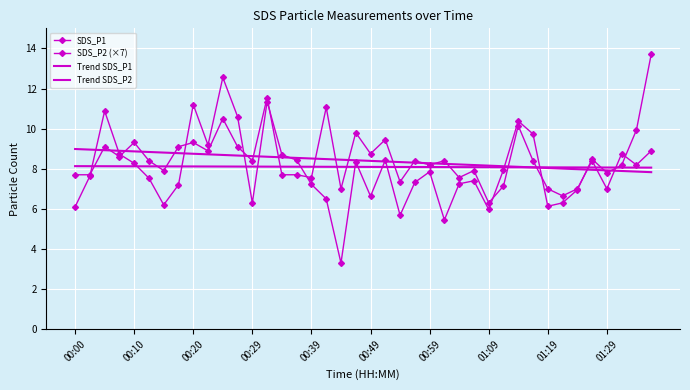

Reading right to left, extract all data points from this chart.

SDS_P1: 13.7	9.9	8.2	7.8	8.5	7.0	6.3	6.1	9.7	10.4	8.0	6.0	7.4	7.2	5.5	7.8	7.3	5.7	8.4	6.6	8.3	3.3	6.5	7.2	8.4	8.7	11.3	6.3	10.6	12.6	9.2	11.2	7.2	6.2	7.5	8.3	8.7	10.9	7.6	6.1
SDS_P2 (×7): 8.9	8.2	8.8	7.0	8.4	7.0	6.6	7.0	8.4	10.2	7.1	6.3	7.9	7.6	8.4	8.2	8.4	7.4	9.5	8.8	9.8	7.0	11.1	7.6	7.7	7.7	11.5	8.4	9.1	10.5	8.9	9.3	9.1	7.9	8.4	9.3	8.6	9.1	7.7	7.7
Trend SDS_P1: 8.1	8.1	8.1	8.1	8.1	8.1	8.1	8.1	8.1	8.1	8.1	8.1	8.1	8.1	8.1	8.1	8.1	8.1	8.1	8.1	8.1	8.1	8.1	8.1	8.1	8.1	8.1	8.1	8.1	8.1	8.1	8.1	8.1	8.1	8.1	8.1	8.1	8.1	8.1	8.1
Trend SDS_P2: 7.8	7.9	7.9	7.9	7.9	8.0	8.0	8.0	8.1	8.1	8.1	8.2	8.2	8.2	8.2	8.3	8.3	8.3	8.4	8.4	8.4	8.5	8.5	8.5	8.5	8.6	8.6	8.6	8.7	8.7	8.7	8.7	8.8	8.8	8.8	8.9	8.9	8.9	9.0	9.0